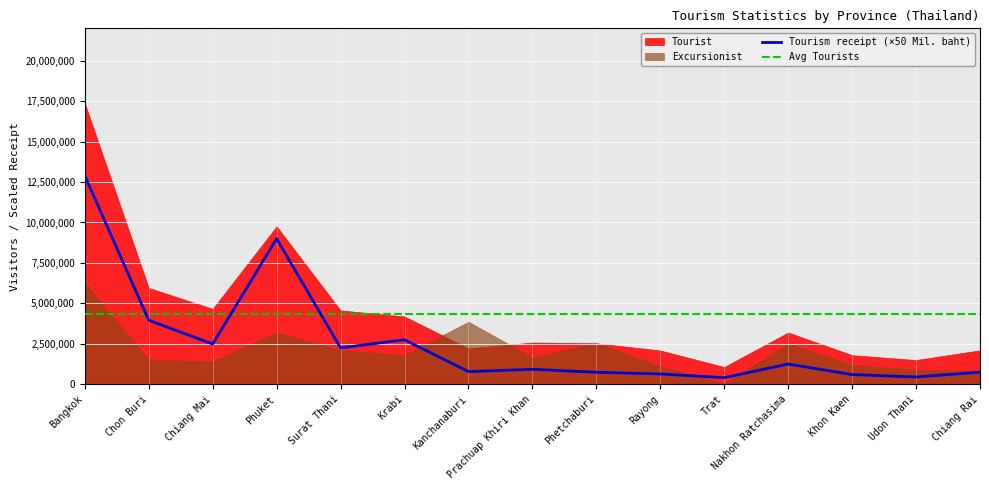

Is the value of Tourism receipt (×50 Mil. baht) at Bangkok greater than the value of Avg Tourists at Bangkok?

Yes